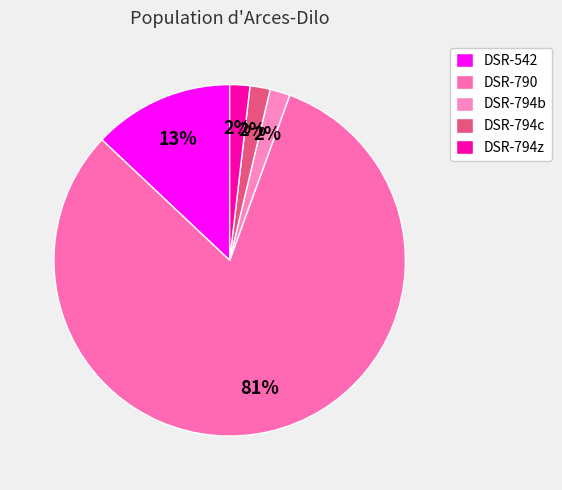

How many slices are in this pie chart?

5